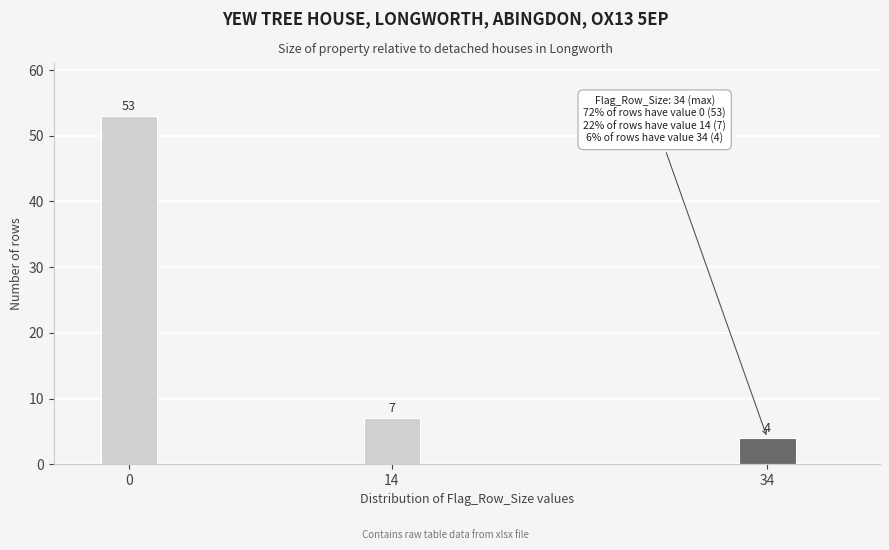

Reading left to right, transcribe all the data shown in this chart.

53	7	4